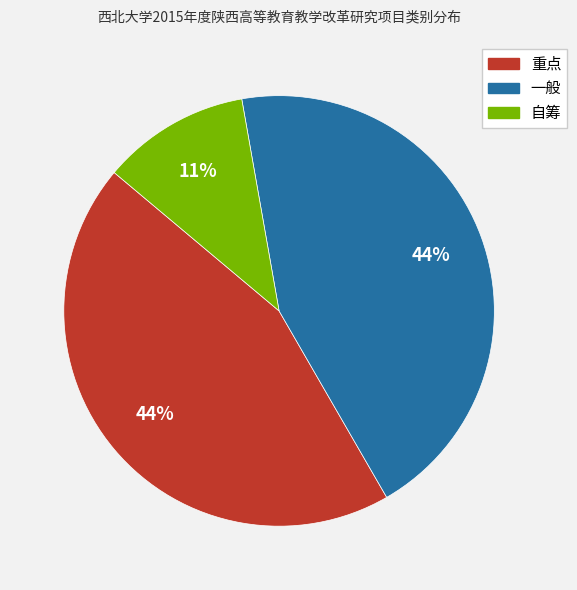

Is it true that 自筹 is 20% of the pie?

False